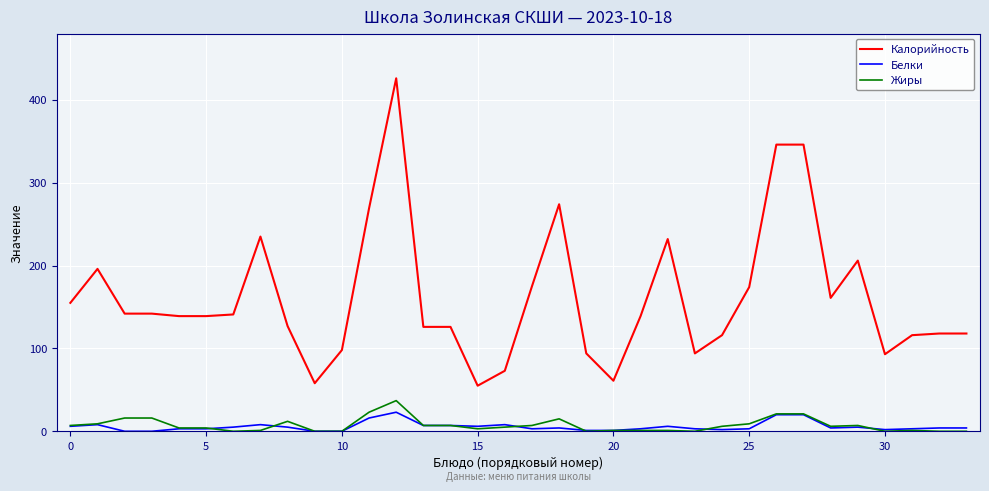

What is the maximum value shown in the chart?

426